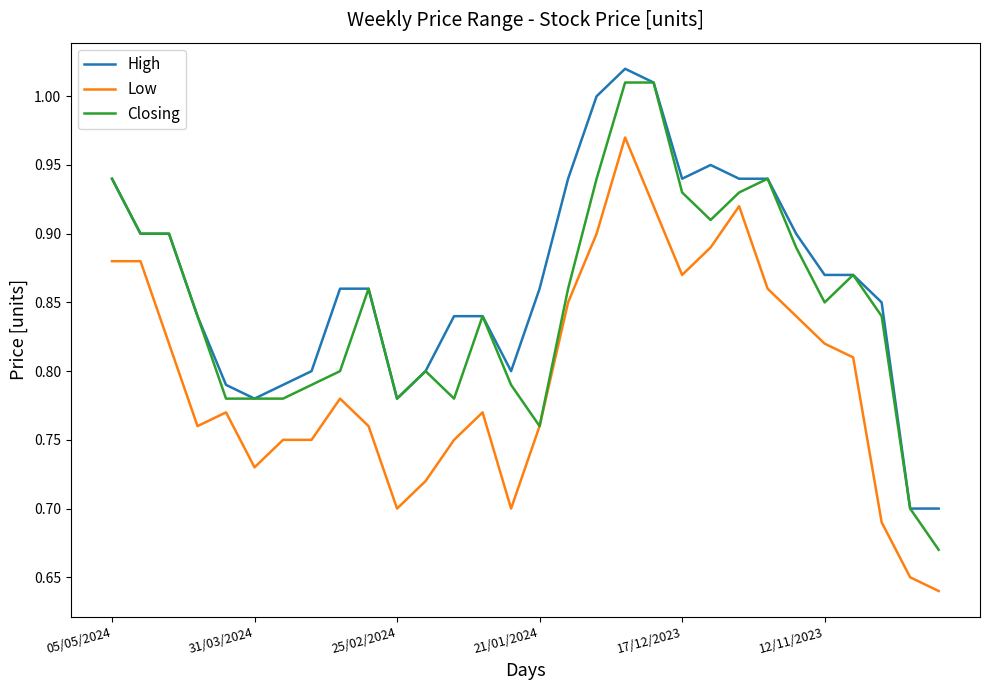

Which series has the largest total across all categories?

High